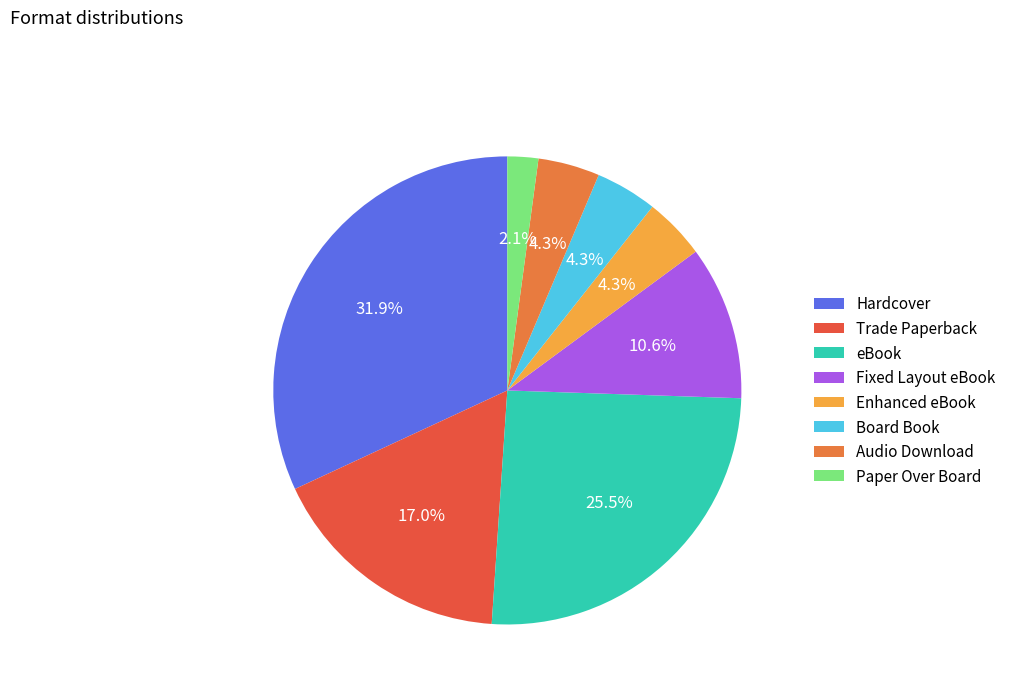

Count the number of slices in the pie.

8